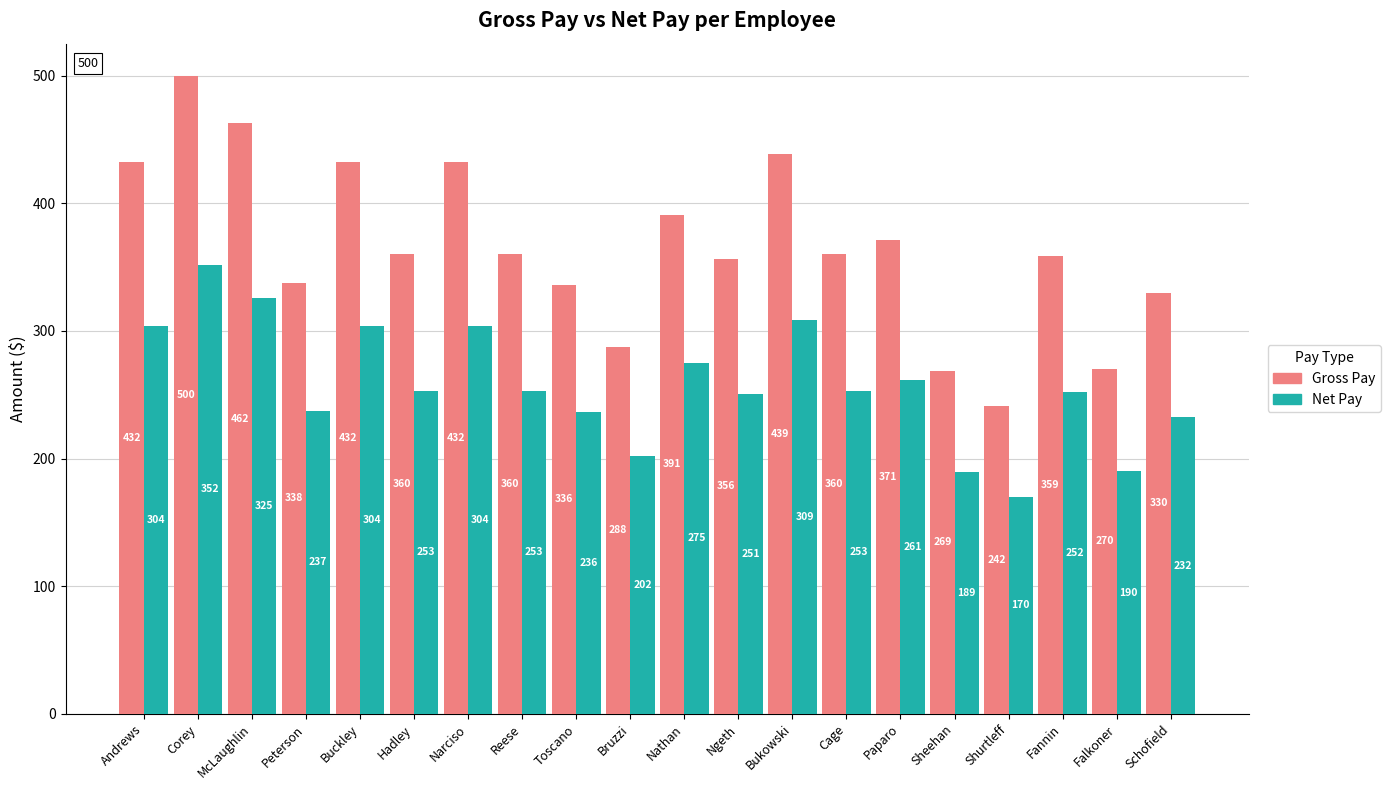

Is it true that Net Pay equals 572.2 at McLaughlin?

False